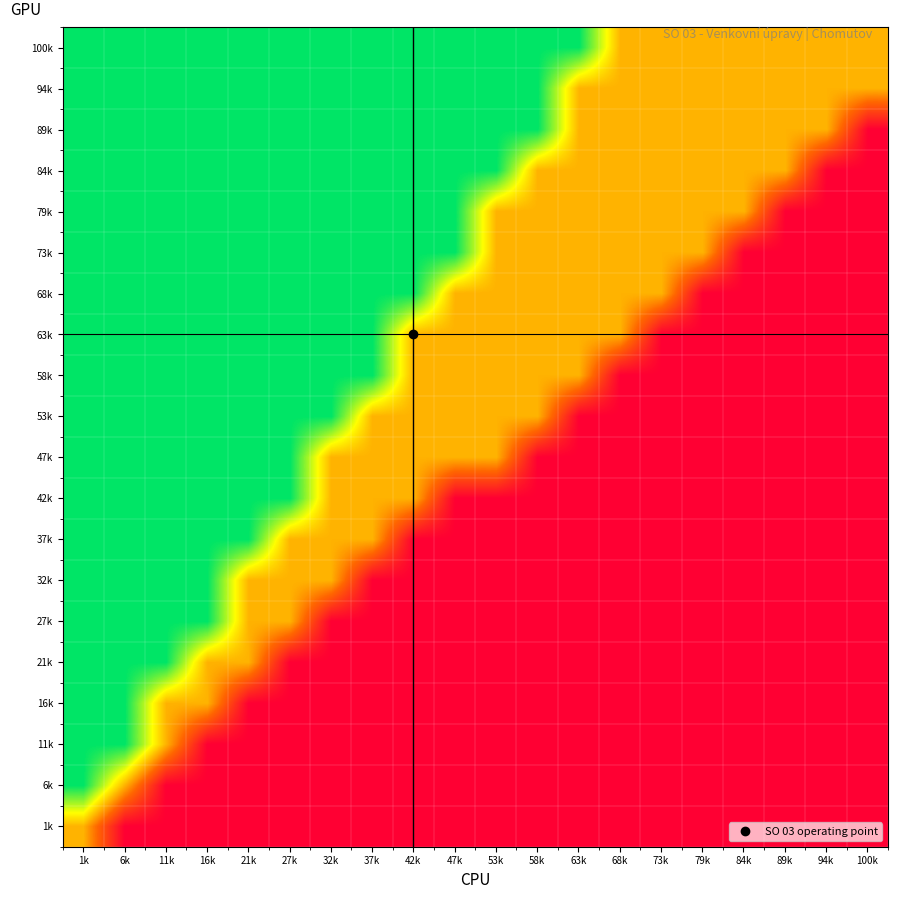

Between 1k and 21k, which is larger?

1k